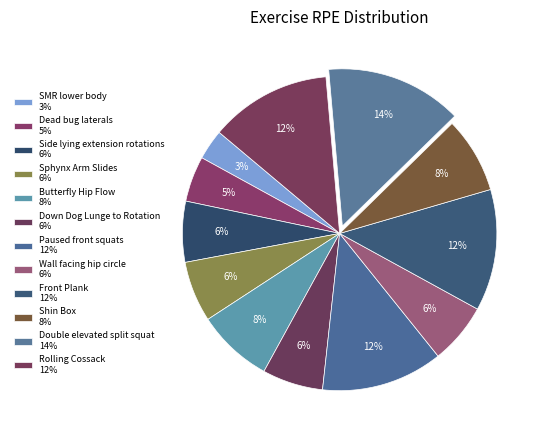

Does Shin Box represent more than half of the total?

No